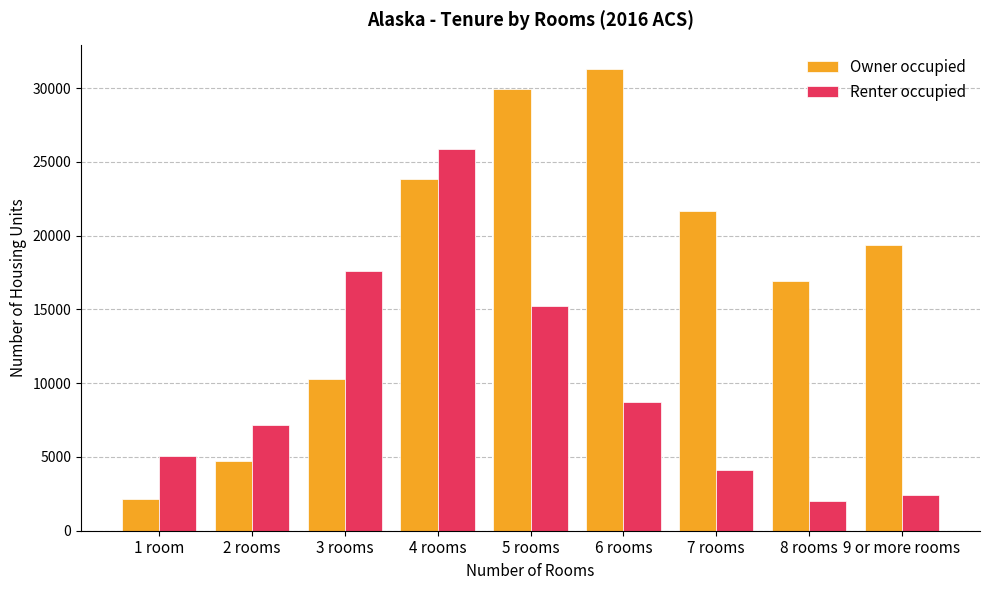

Reading left to right, what are all the values shown in this chart?

Owner occupied: 2150	4756	10299	23853	29948	31322	21635	16898	19354
Renter occupied: 5086	7184	17571	25883	15202	8709	4143	2026	2449